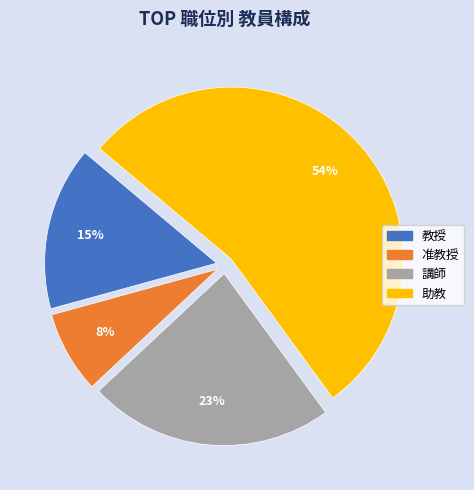

To the nearest percent, what is the average slice percentage?

25%